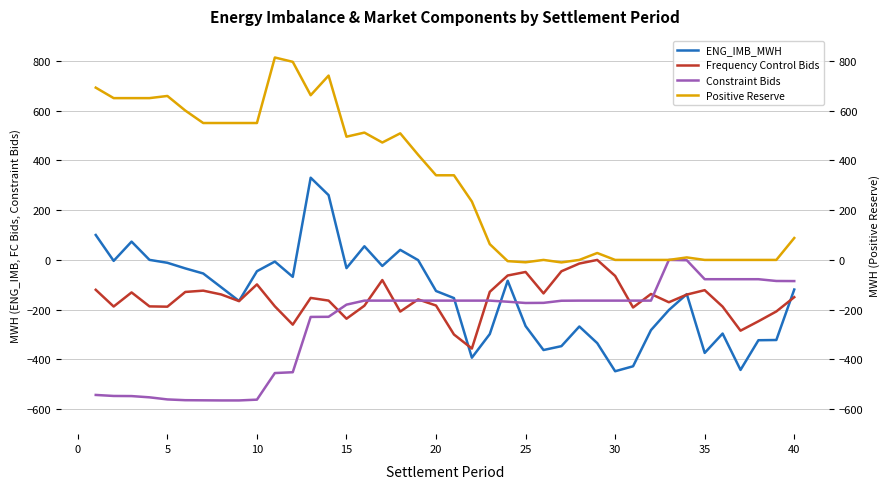

How many negative values does the Positive Reserve series have?

3